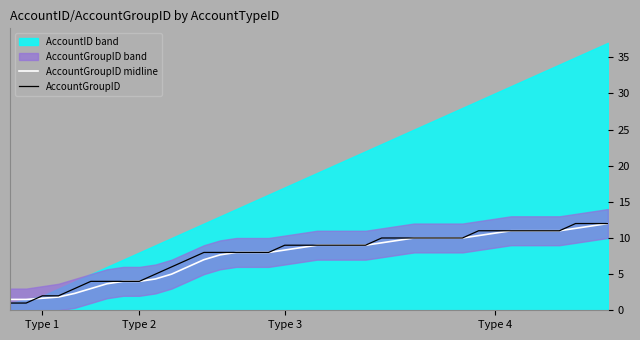

Rank the series by their average value, from lowest to highest.

AccountGroupID midline, AccountGroupID